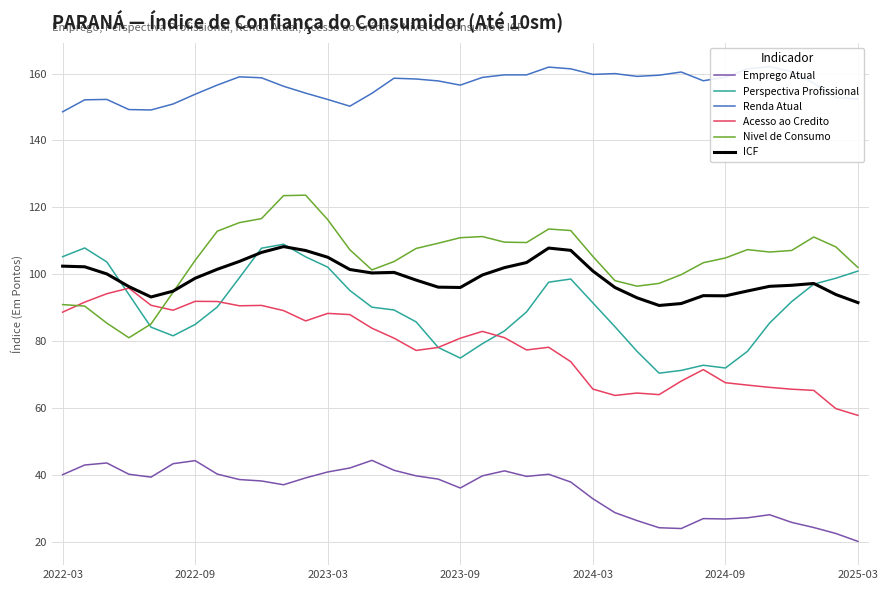

Reading right to left, transcribe all the data shown in this chart.

Emprego Atual: 20.1	22.5	24.3	25.8	28.1	27.2	26.8	27.0	24.0	24.2	26.4	28.7	32.9	37.9	40.2	39.6	41.2	39.7	36.1	38.8	39.7	41.4	44.4	42.1	40.9	39.1	37.1	38.2	38.6	40.3	44.3	43.4	39.4	40.2	43.6	43.0	40.1
Perspectiva Profissional: 100.9	98.8	97.0	91.8	85.4	77.0	72.0	72.8	71.3	70.4	77.0	84.3	91.4	98.6	97.6	88.7	83.1	79.2	74.9	78.1	85.8	89.3	90.2	95.2	102.1	105.2	109.0	107.8	98.9	90.2	85.0	81.6	84.2	94.0	103.7	107.9	105.3
Renda Atual: 152.4	152.8	157.1	160.5	162.0	161.4	158.9	157.8	160.5	159.5	159.1	160.0	159.7	161.4	161.9	159.6	159.6	158.8	156.5	157.8	158.4	158.6	154.1	150.2	152.2	154.1	156.2	158.7	159.0	156.6	153.8	150.9	149.1	149.2	152.3	152.1	148.6
Acesso ao Credito: 57.8	59.8	65.3	65.6	66.2	66.9	67.6	71.5	68.1	64.0	64.5	63.8	65.7	73.9	78.2	77.4	81.0	82.9	80.9	78.1	77.2	80.9	83.9	87.9	88.3	86.1	89.1	90.7	90.6	91.9	91.9	89.2	90.7	95.8	94.2	91.7	88.7
Nivel de Consumo: 102.0	108.2	111.1	107.1	106.6	107.4	104.9	103.4	99.9	97.3	96.4	98.1	105.3	113.1	113.5	109.5	109.6	111.3	110.9	109.3	107.7	103.8	101.3	107.3	116.3	123.6	123.5	116.6	115.4	112.9	104.2	94.6	85.1	81.0	85.4	90.5	90.9
ICF: 91.5	93.9	97.2	96.7	96.4	95.0	93.6	93.6	91.2	90.7	93.0	96.0	101.0	107.1	107.8	103.5	102.0	99.8	96.0	96.1	98.3	100.6	100.4	101.4	105.1	107.1	108.3	106.5	103.8	101.5	98.8	94.9	93.2	96.3	100.1	102.2	102.4